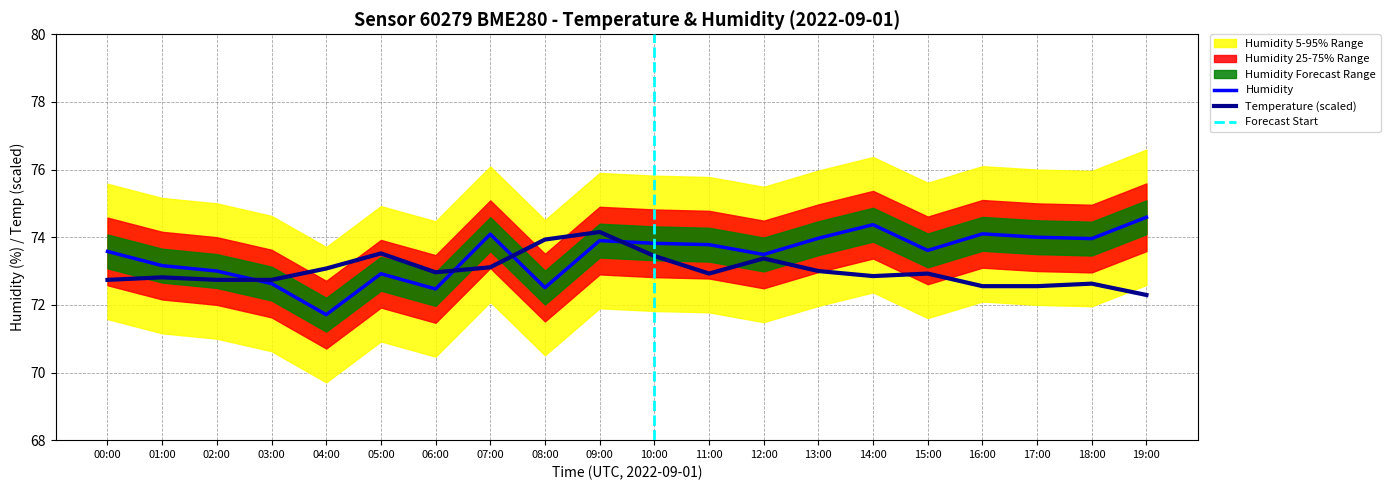

How many times do temperature and humidity cross each other?

4